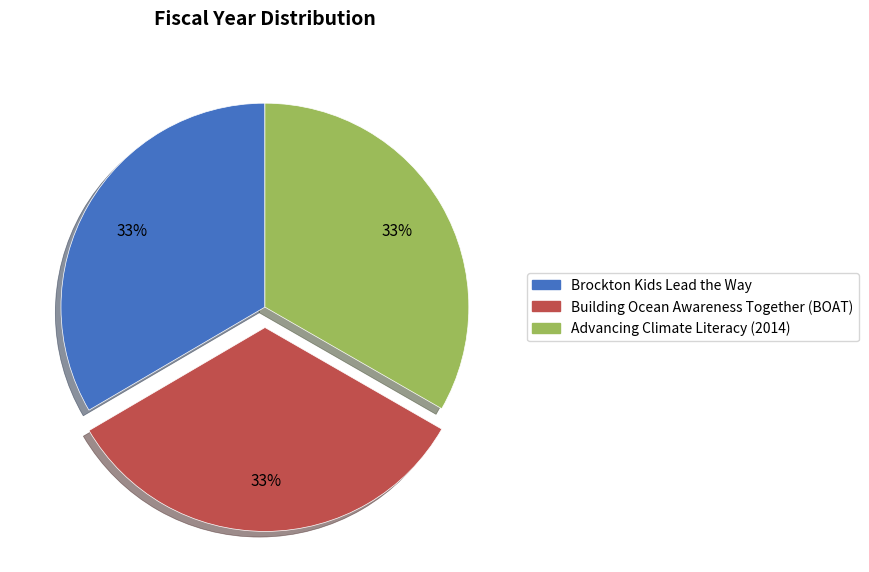

What is the ratio of the value at Building Ocean Awareness Together (BOAT) to the value at Brockton Kids Lead the Way?

1.0